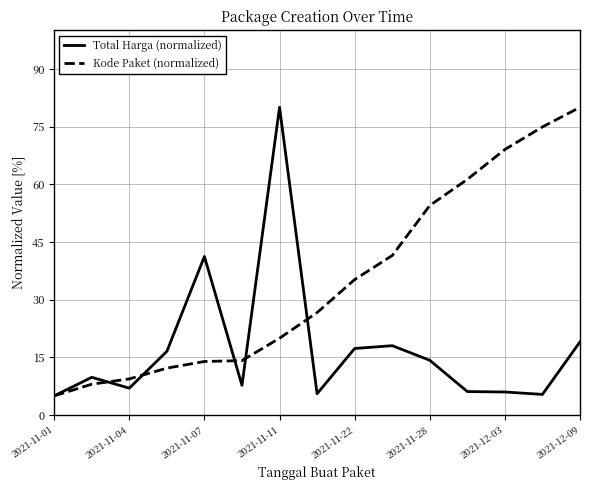

Which series has the largest total across all categories?

Kode Paket (normalized)